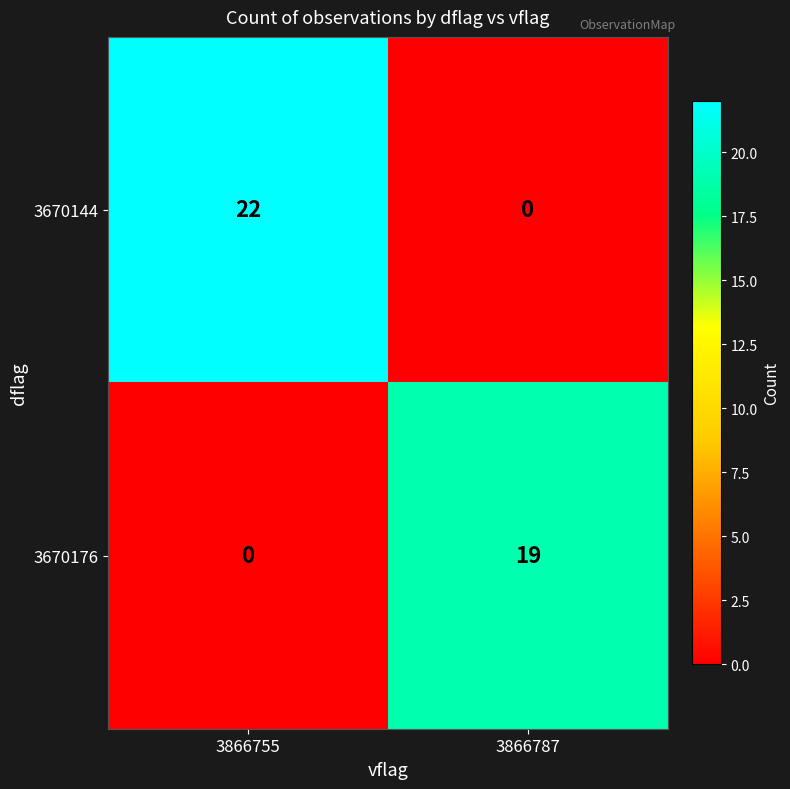

What is the sum of all 3670144 values?

22